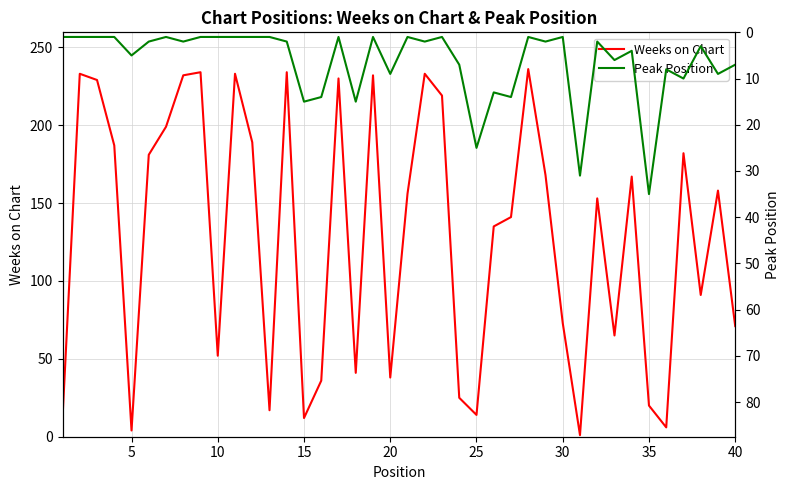

What is the lowest value of the Peak Position series?

1